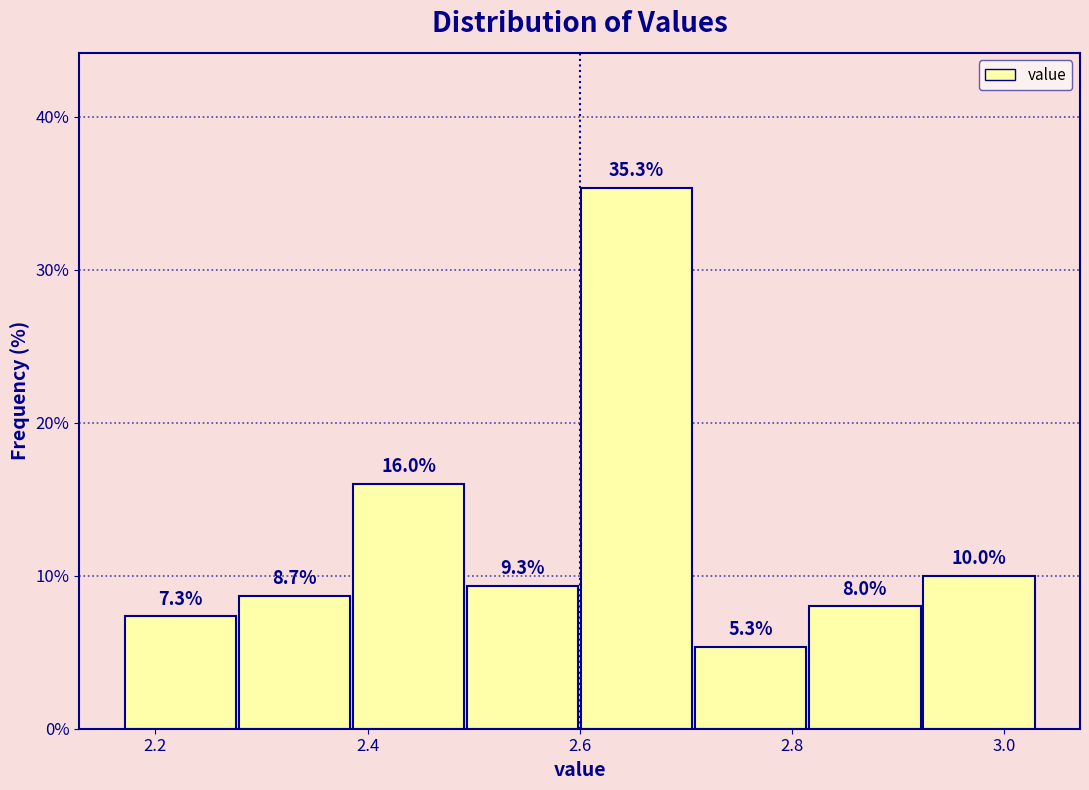

How tall is the bar that spans 2.38 to 2.50 on the x-axis? The bar edges are not printed on the chart, so give them approximately, as read against the axis.

16.0